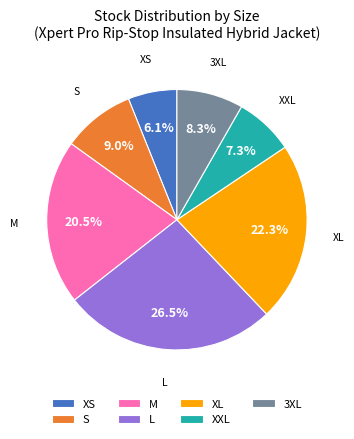

Rank the categories by value from lowest to highest.

XS, XXL, 3XL, S, M, XL, L